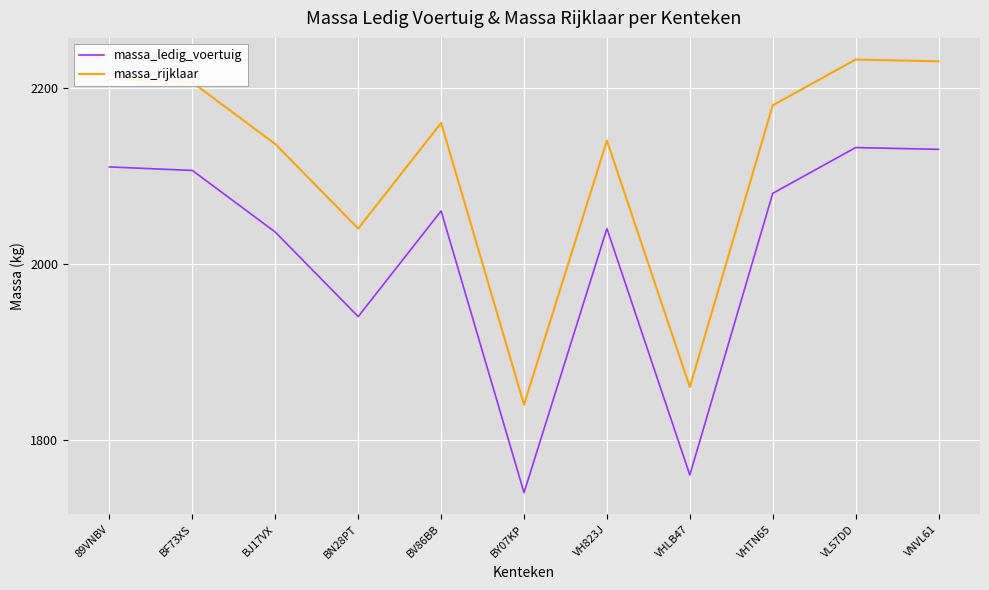

Is it true that massa_rijklaar equals 2947 at BF73XS?

False